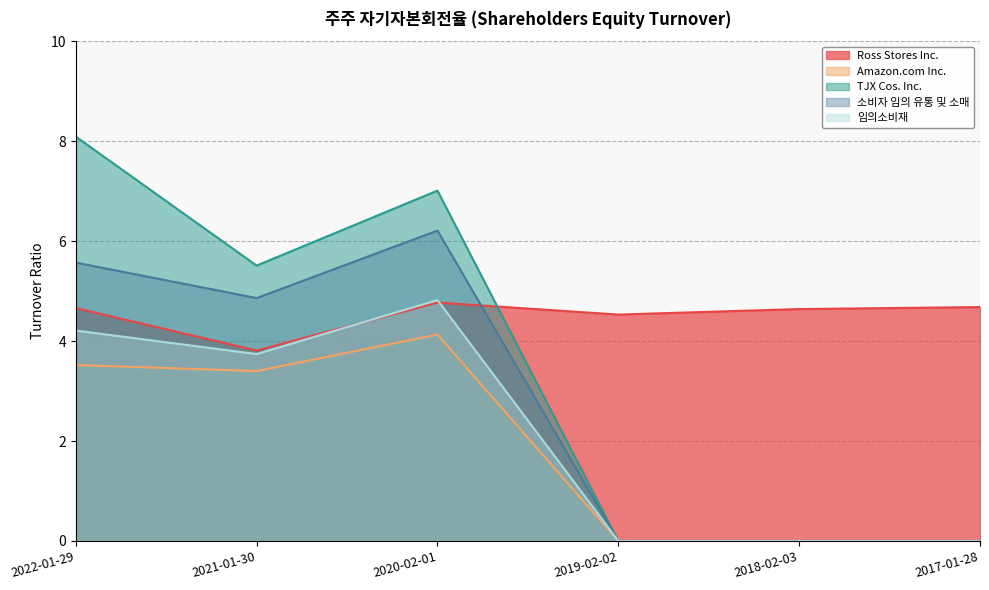

True or false: Ross Stores Inc. has more than 0 interior local peaks.

True